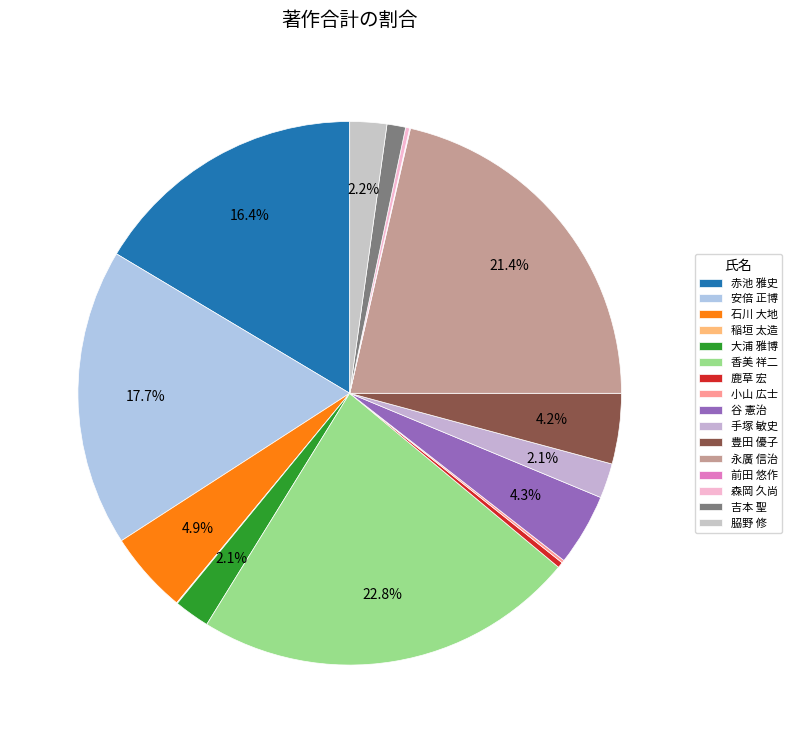

To the nearest percent, what is the average slice percentage?

6%